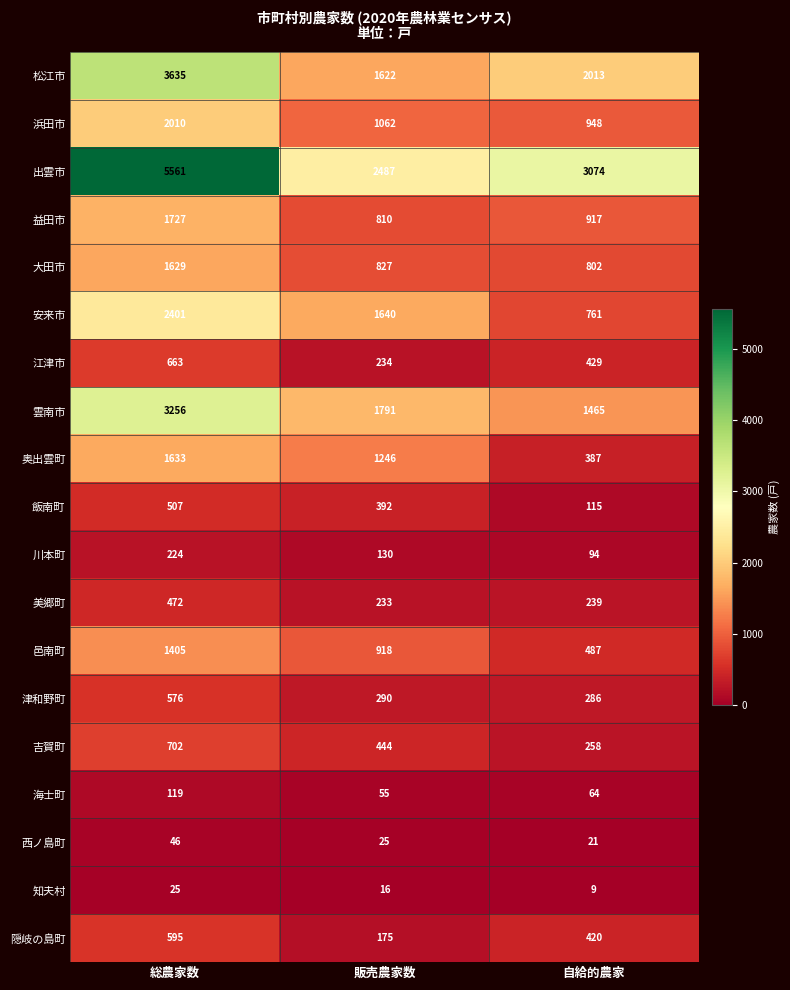

Is it true that 西ノ島町 equals 43 at 販売農家数?

False